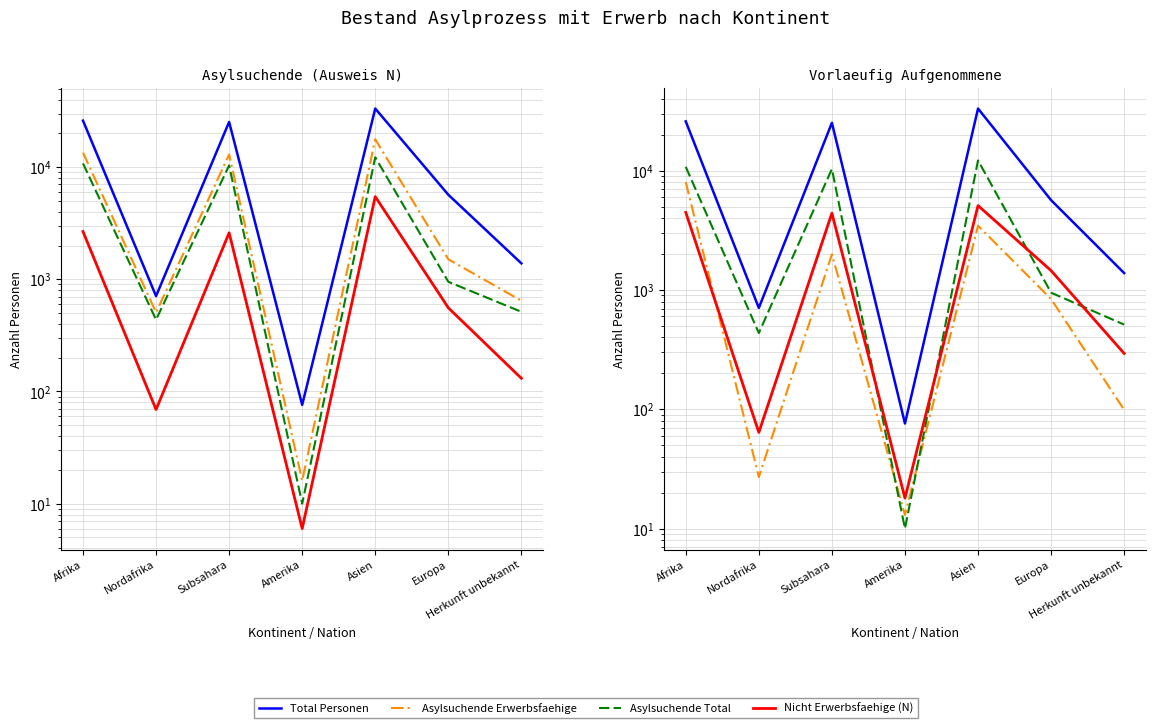

True or false: Asylsuchende Total and Total Personen cross at least once.

False